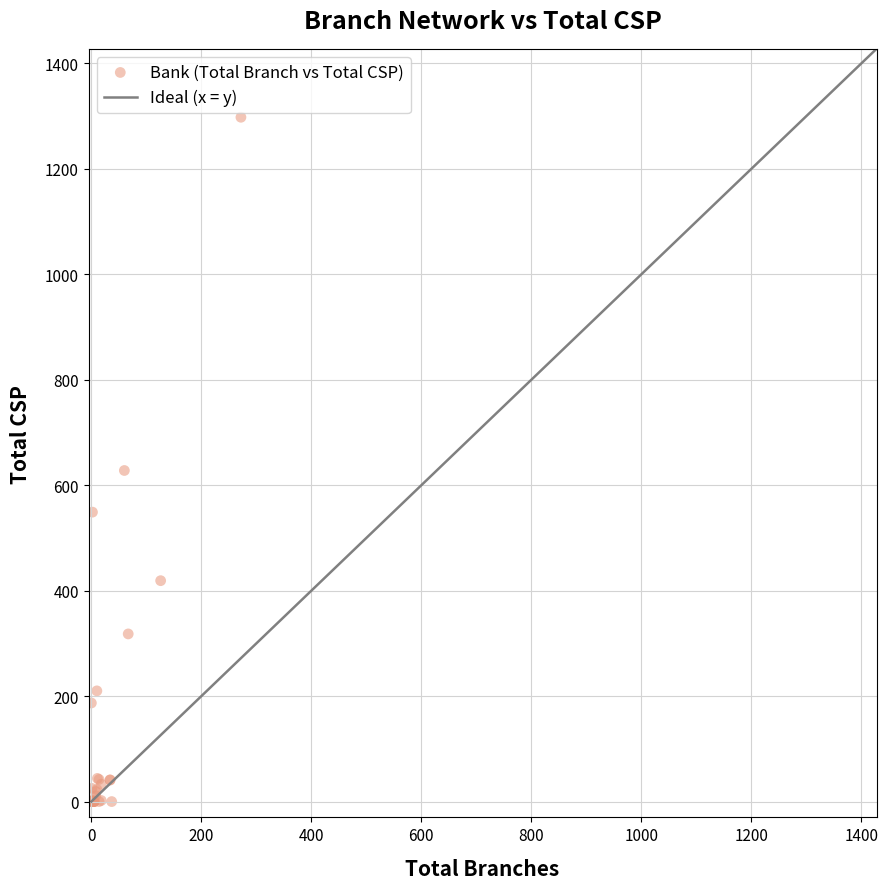

What Y value in the scatter plot is closest to 649?

628